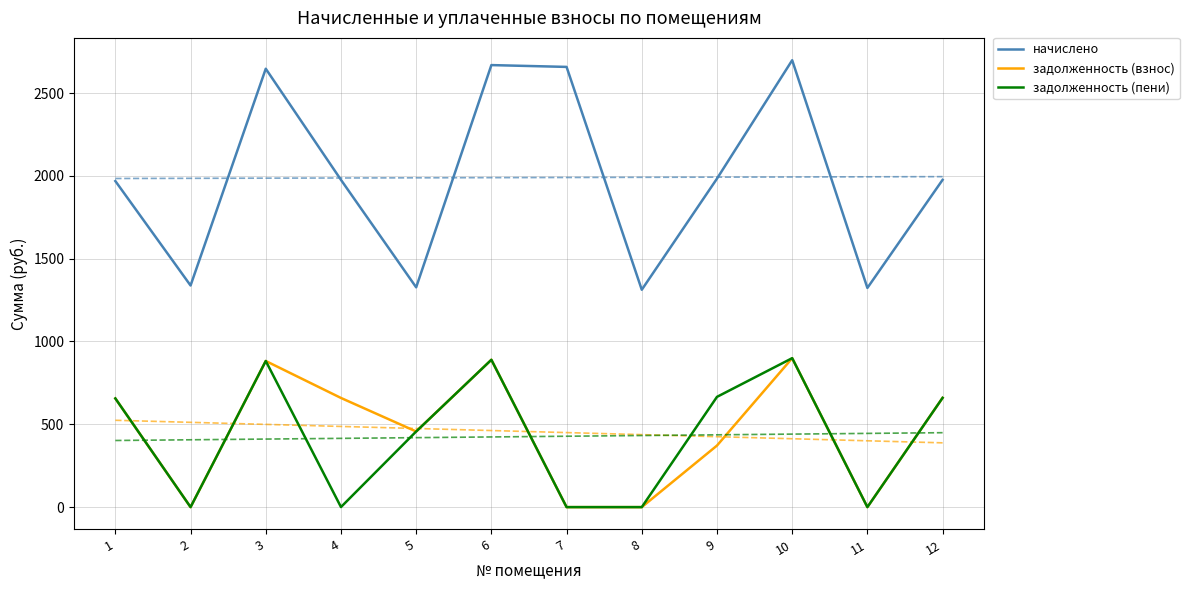

What is the difference between the highest and lowest values at 1?

1312.4